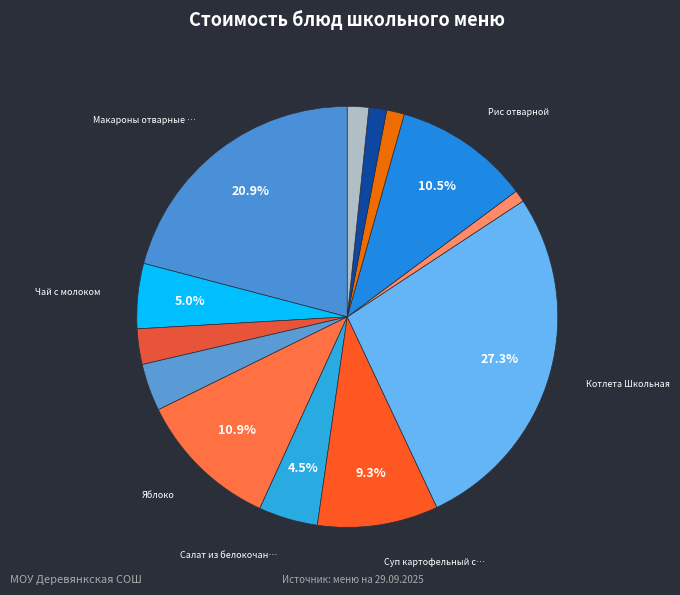

How many slices are in this pie chart?

13